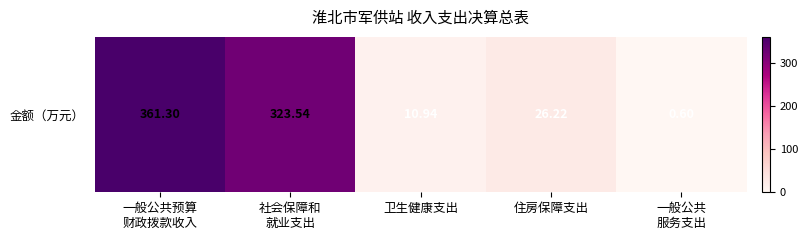

True or false: the data shows 361.3 at 一般公共预算
财政拨款收入.

True